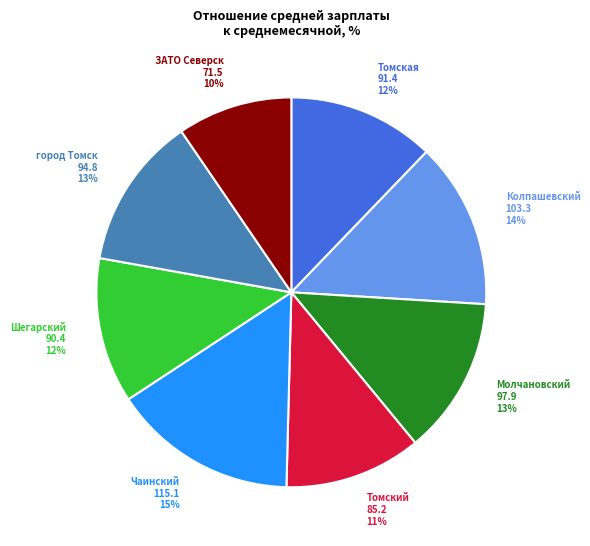

The ЗАТО Северск 71.5 10% slice represents 10% of the pie. True or false?

True